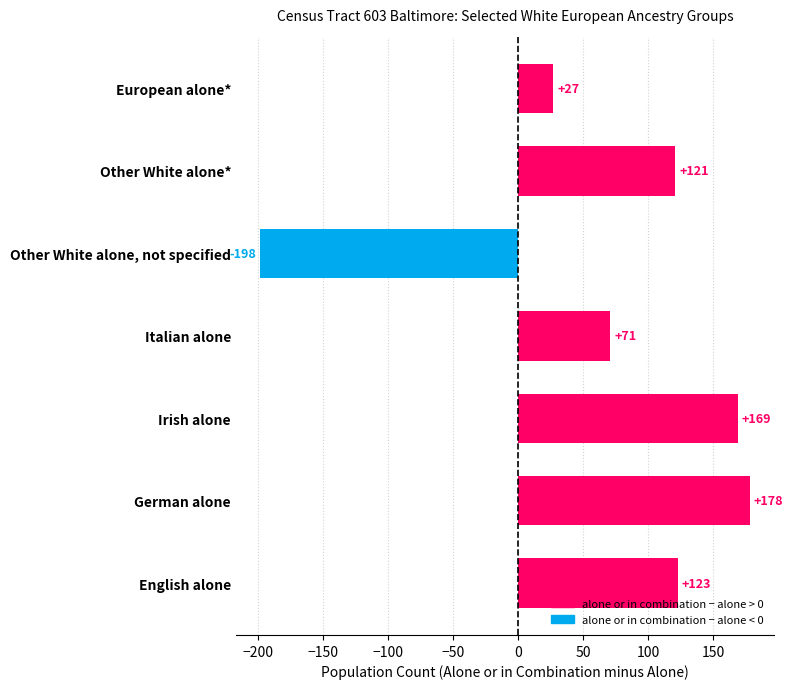

List the labels in order of value, largest first.

German alone, Irish alone, English alone, Other White alone*, Italian alone, European alone*, Other White alone, not specified